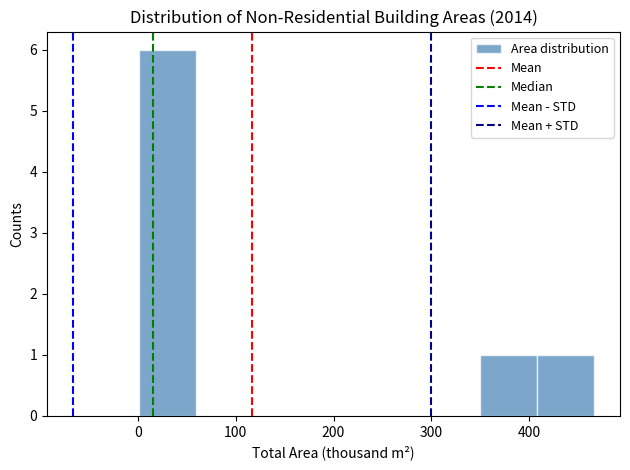

Which range on the x-axis has the tallest bar?

0 to 60